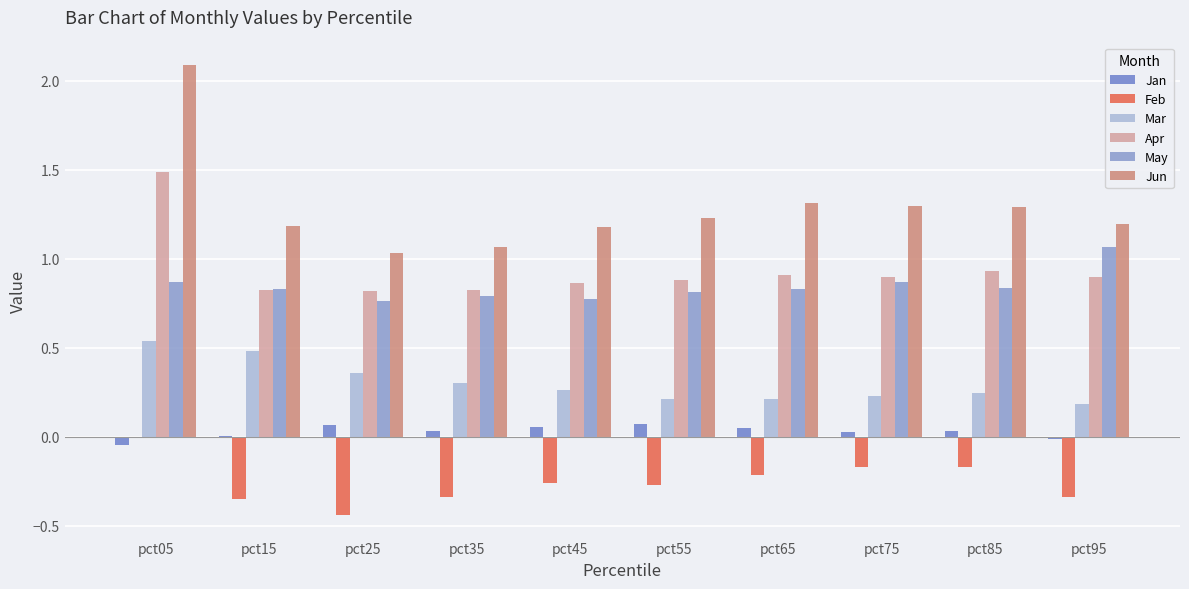

How many groups of bars are there?

10